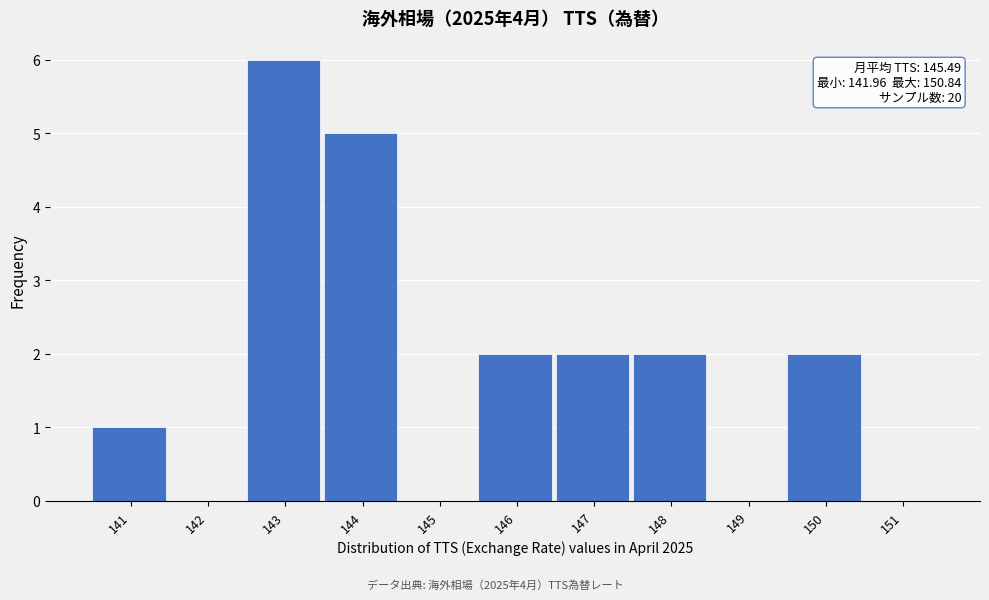

Reading left to right, extract all data points from this chart.

141=1	142=0	143=6	144=5	145=0	146=2	147=2	148=2	149=0	150=2	151=0